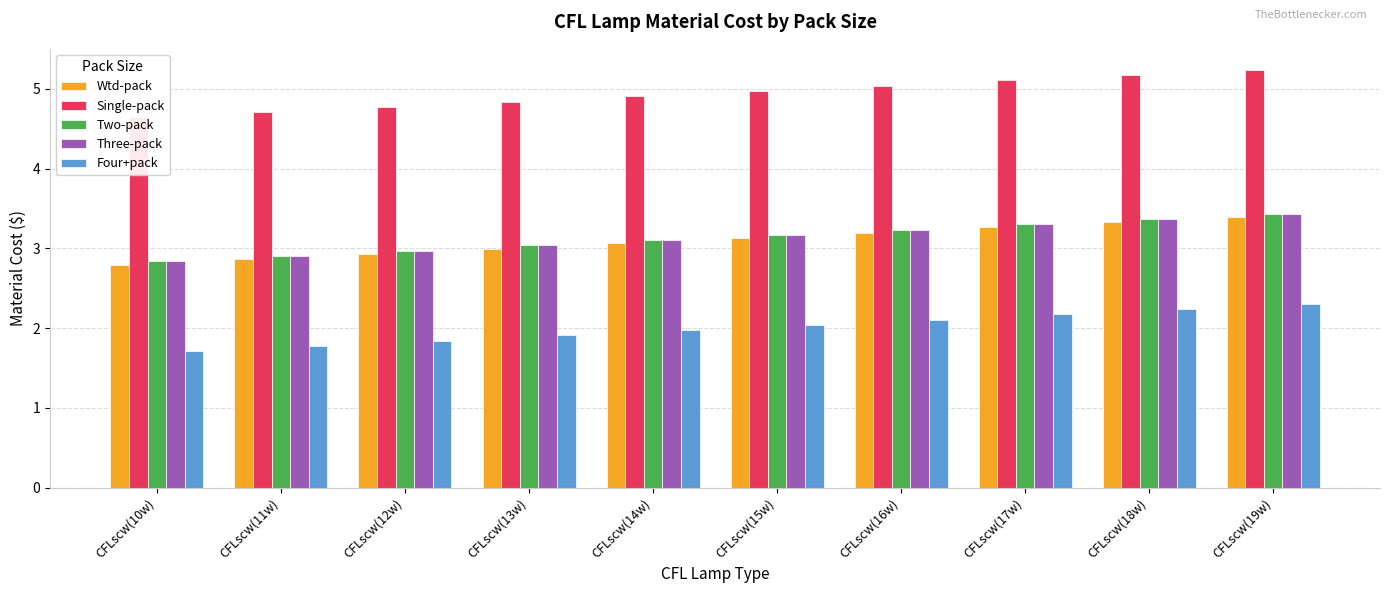

What is the approximate value of Two-pack at CFLscw(15w)?

3.2